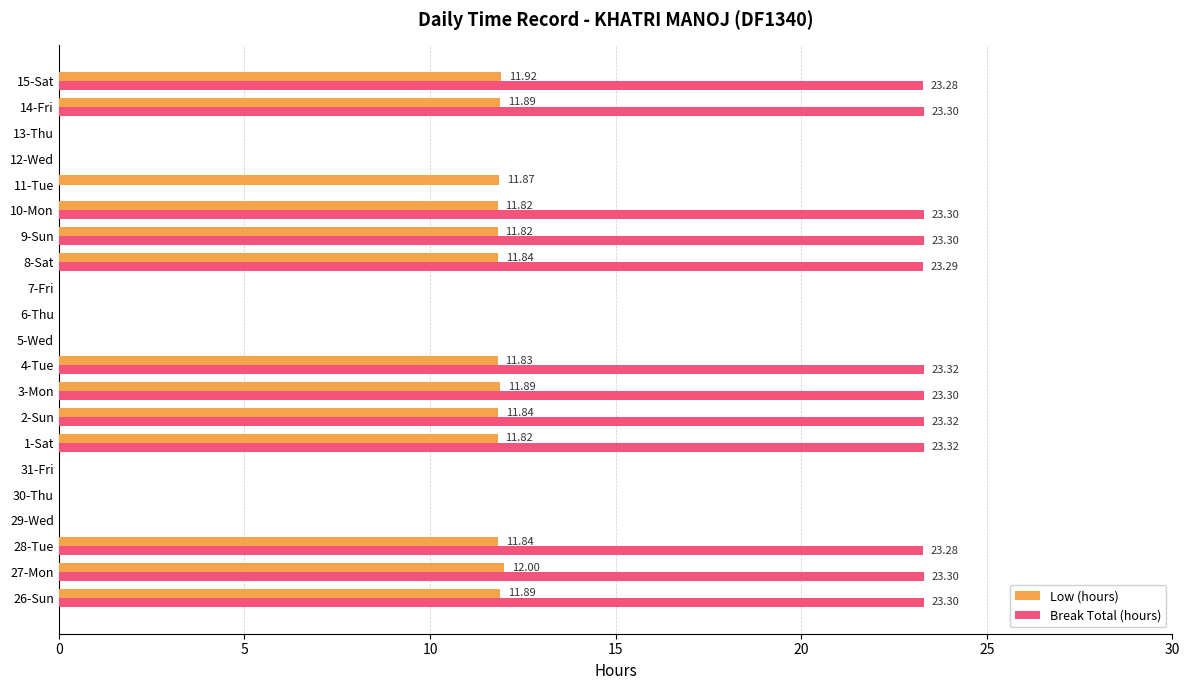

At which category is the sum across all series the highest?

27-Mon